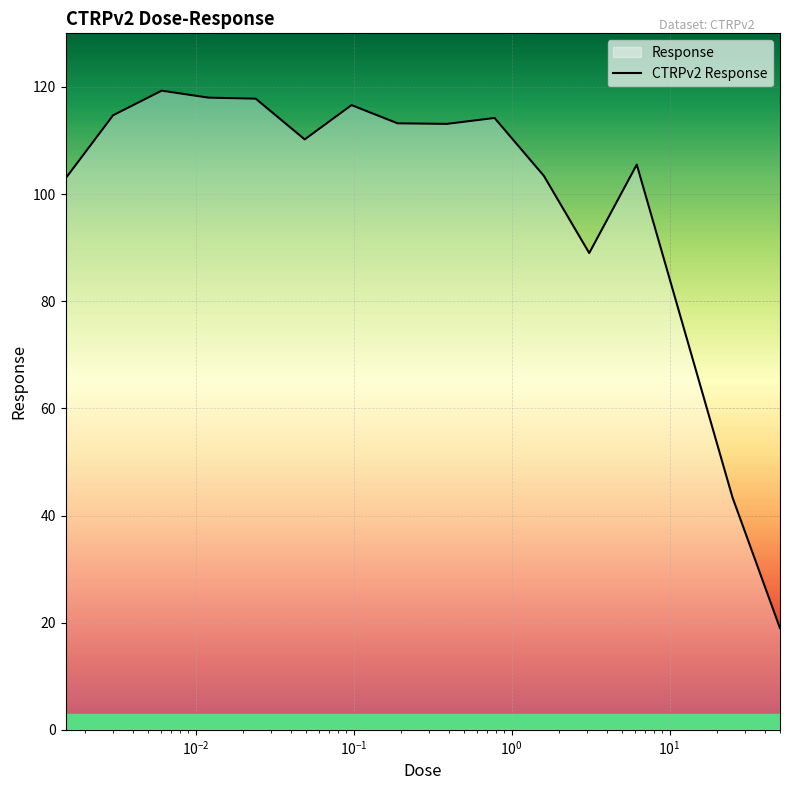

How many values are below 113?

7